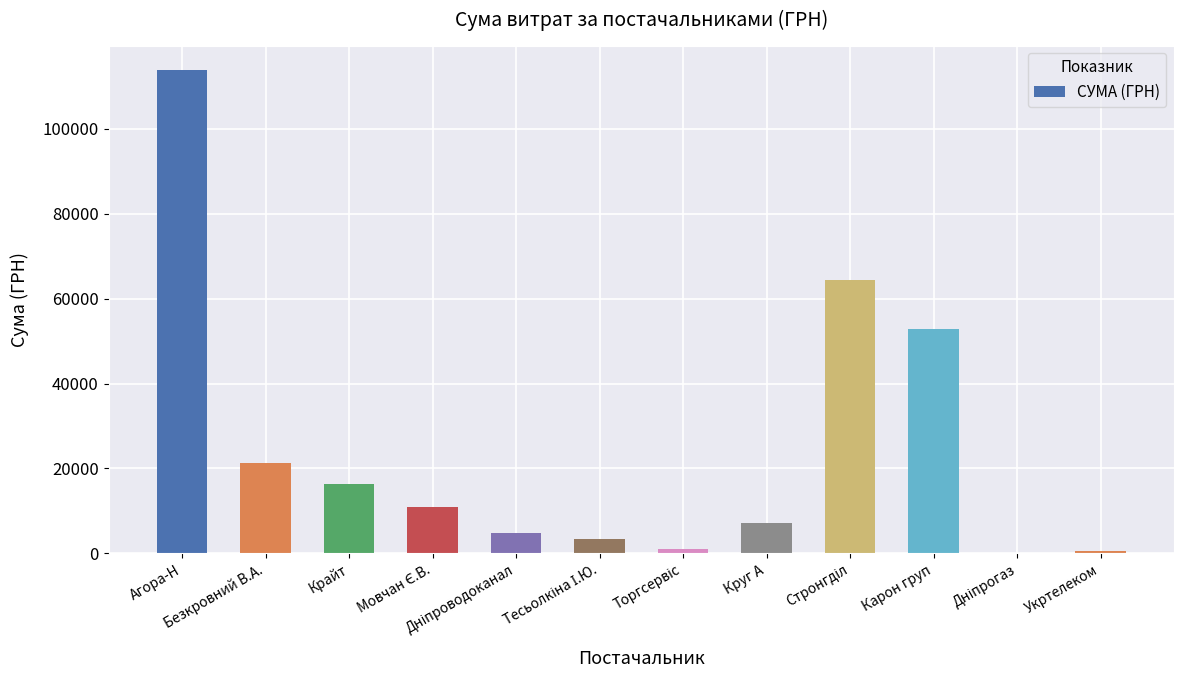

Count the number of categories in the chart.

12